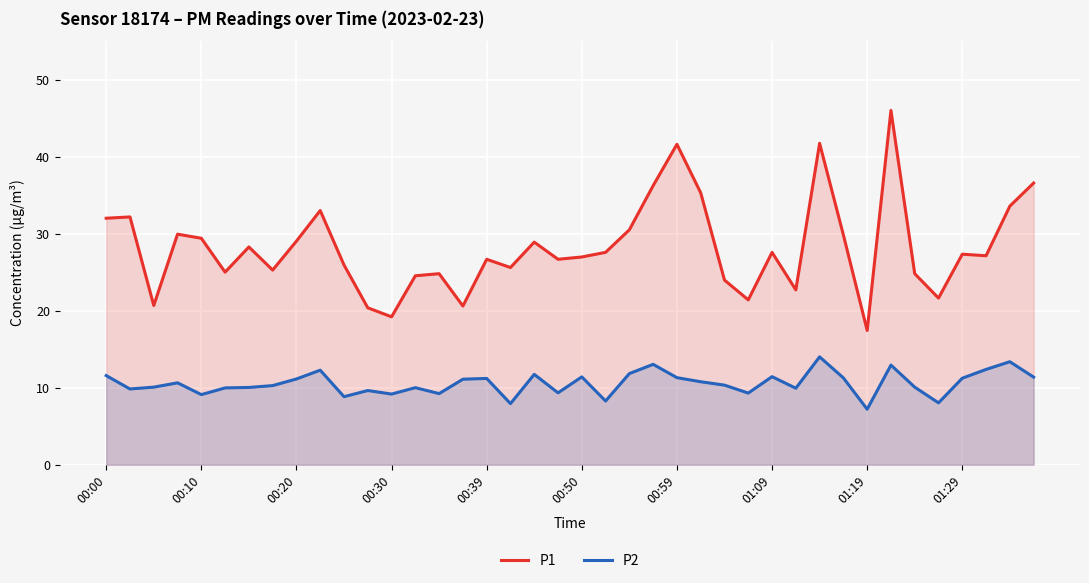

Rank the series at 00:39 from highest to lowest value.

P1, P2